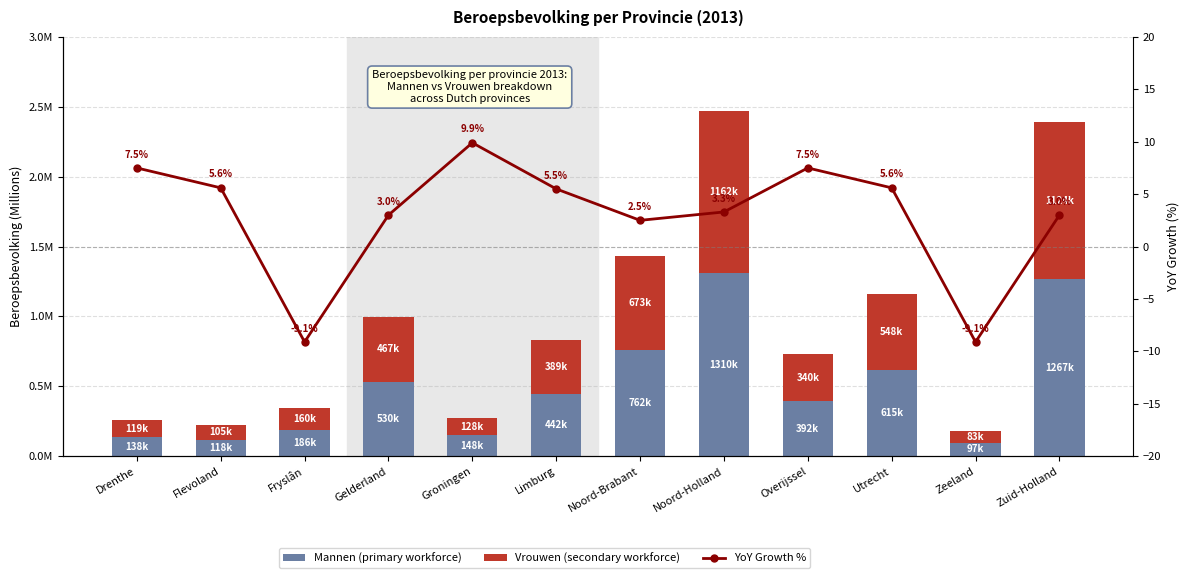

At which label does Vrouwen (secondary workforce) reach its peak?

Noord-Holland